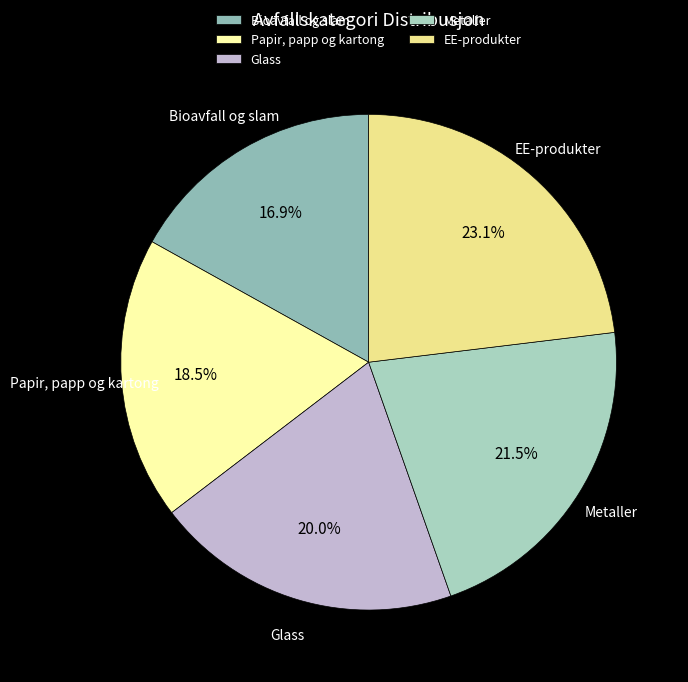

Which slice is the smallest?

Bioavfall og slam